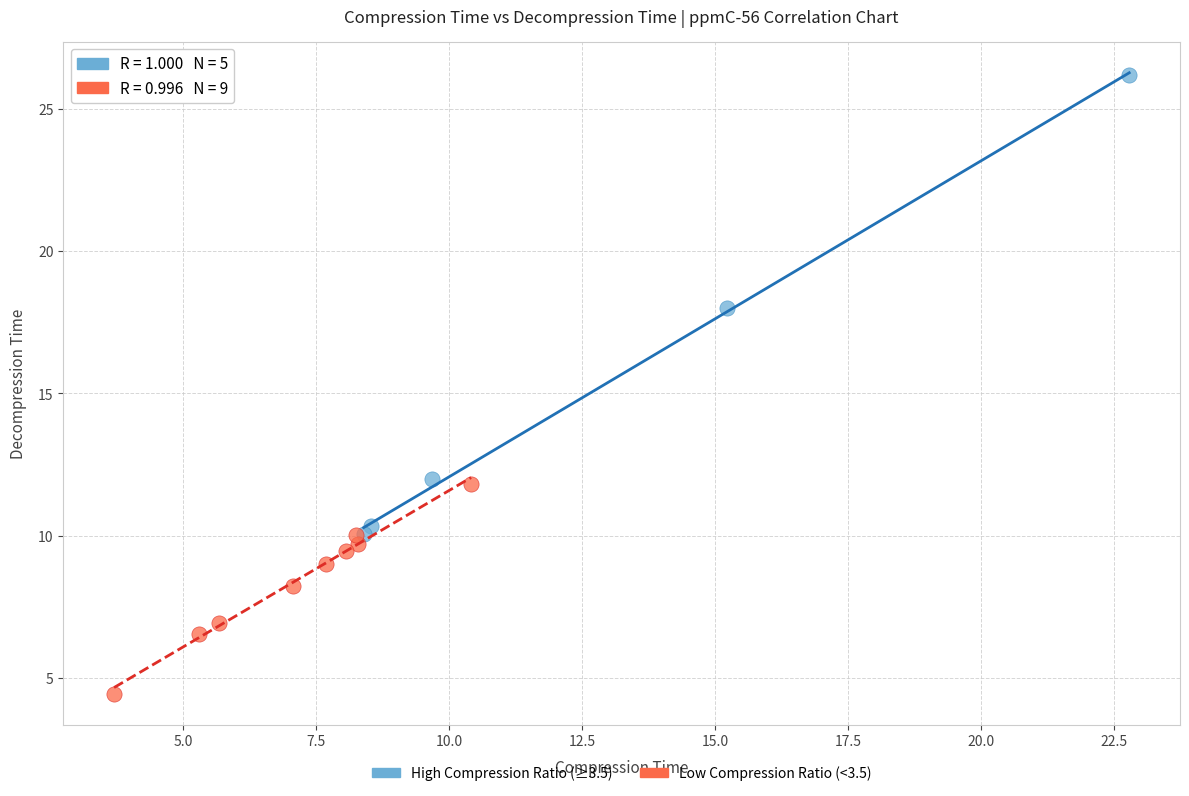

Which series reaches the minimum Y coordinate?

Low Compression Ratio (<3.5)